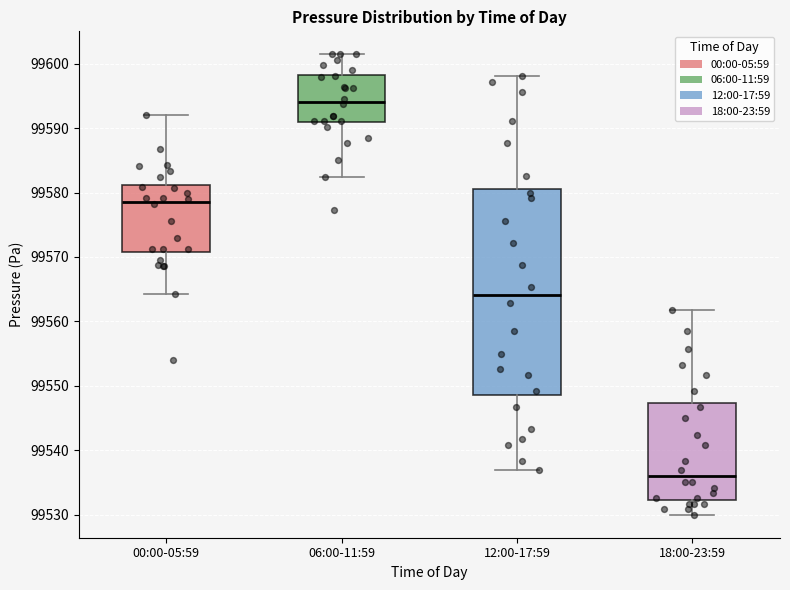

Comparing the boxes themselves (not the whiskers), which one is the tallest?

12:00-17:59